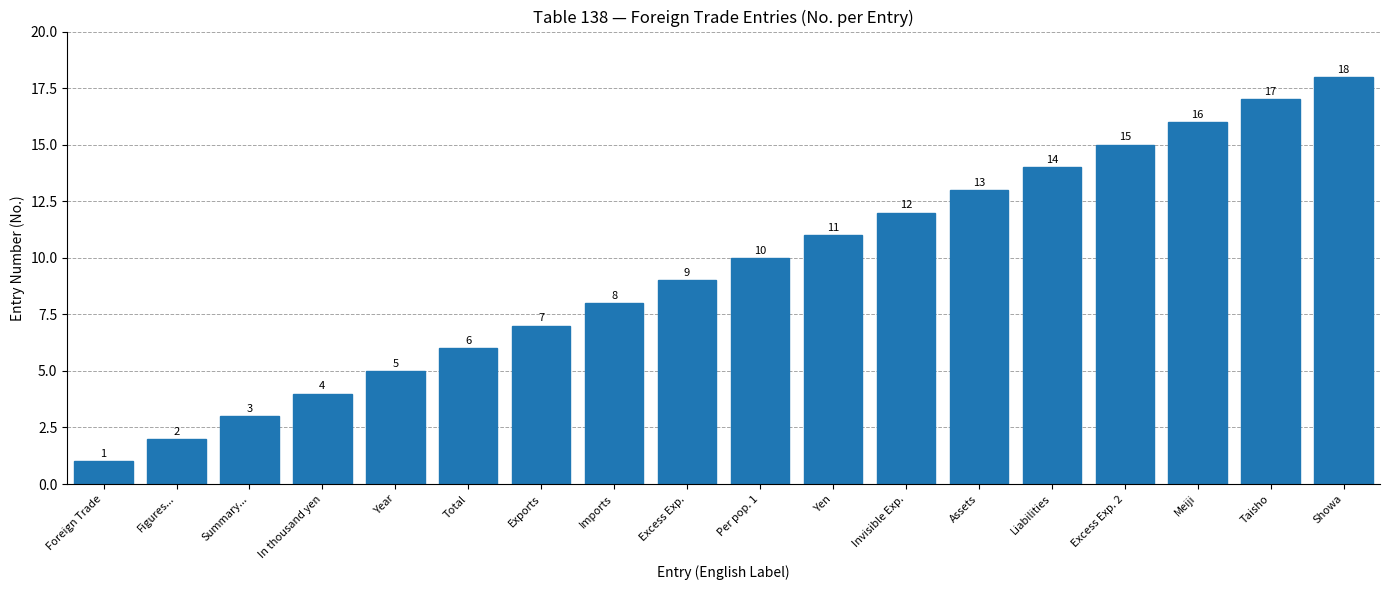

Count the number of data series in this chart.

1